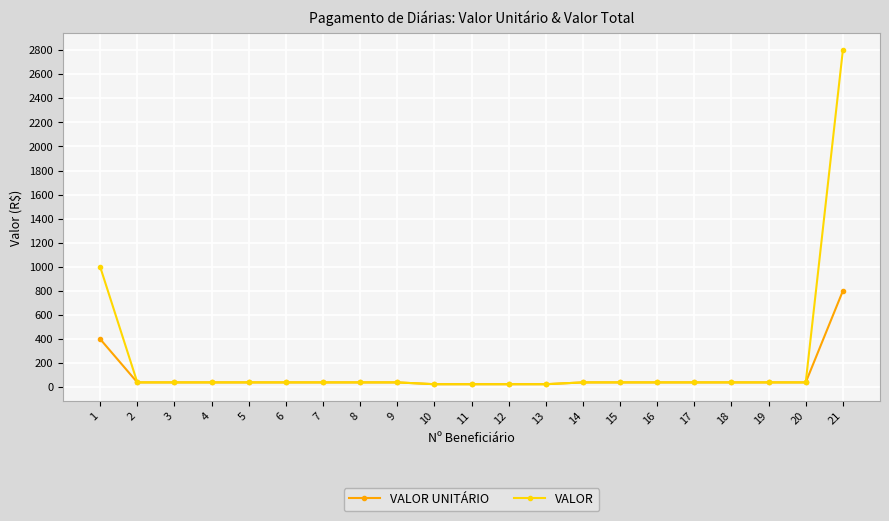

What is the difference between the maximum and minimum values in the VALOR UNITÁRIO series?

775